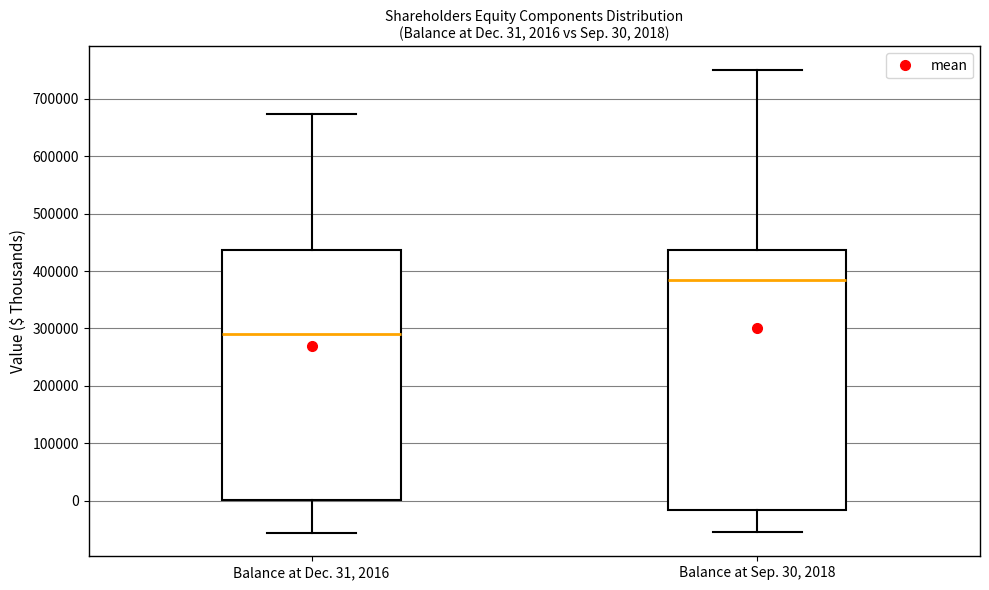

Which box's median line is the highest?

Balance at Sep. 30, 2018